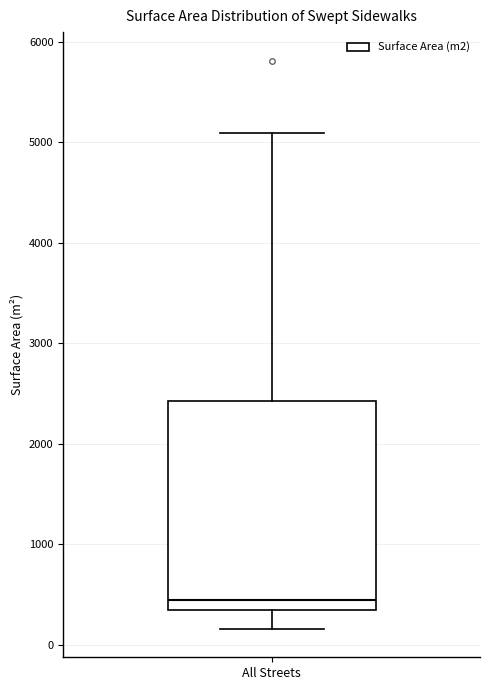

Transcribe this box plot: give where the median line is, the range the box spans, and where the two whiskers end, as read against the y-axis. The values are not printed on the chart, so give them approximately, as read against the axis.

median 400, box 300 to 2400, whiskers 200 to 5100